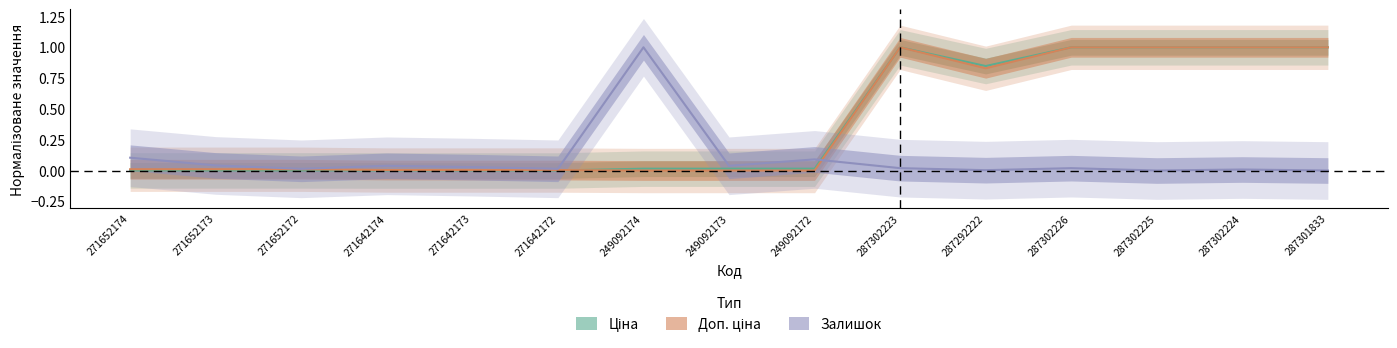

In Залишок, how many points are lower than both neighbors (excluding endpoints)?

5